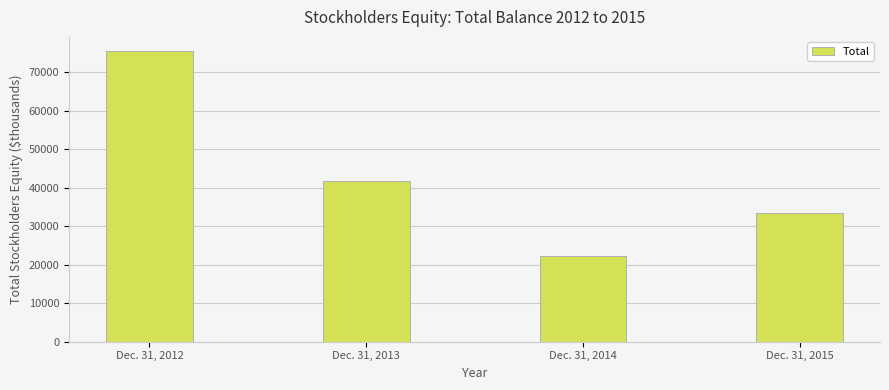

The value at Dec. 31, 2014 is 22344. True or false?

True